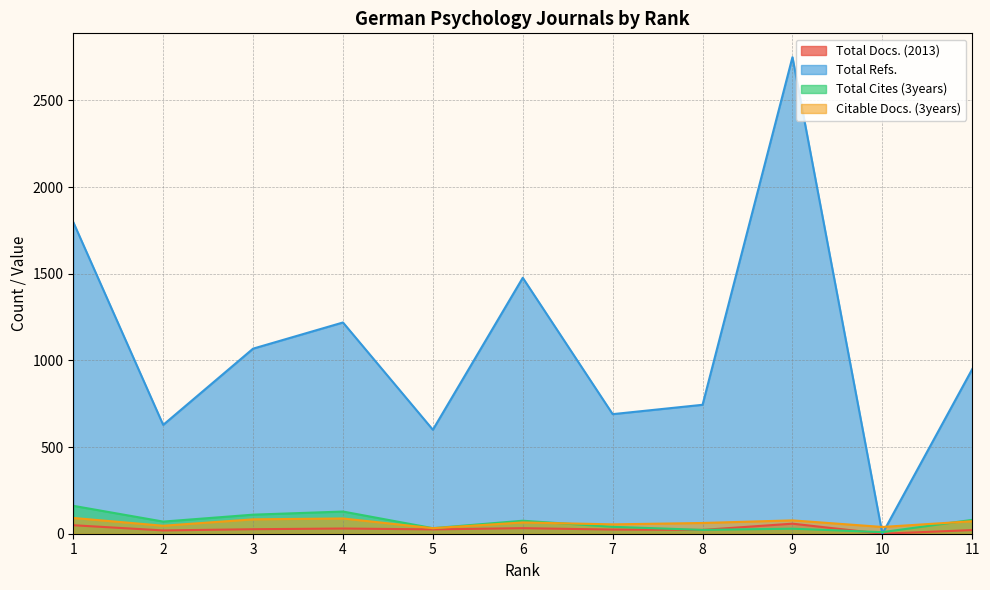

True or false: Total Docs. (2013) and Citable Docs. (3years) cross at least once.

False